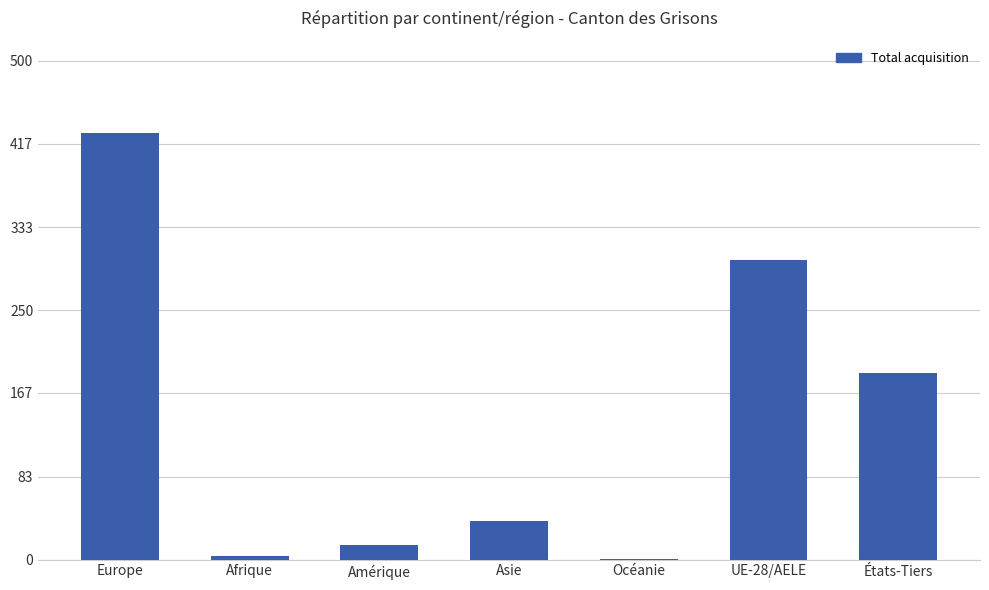

Are the bars horizontal?

No